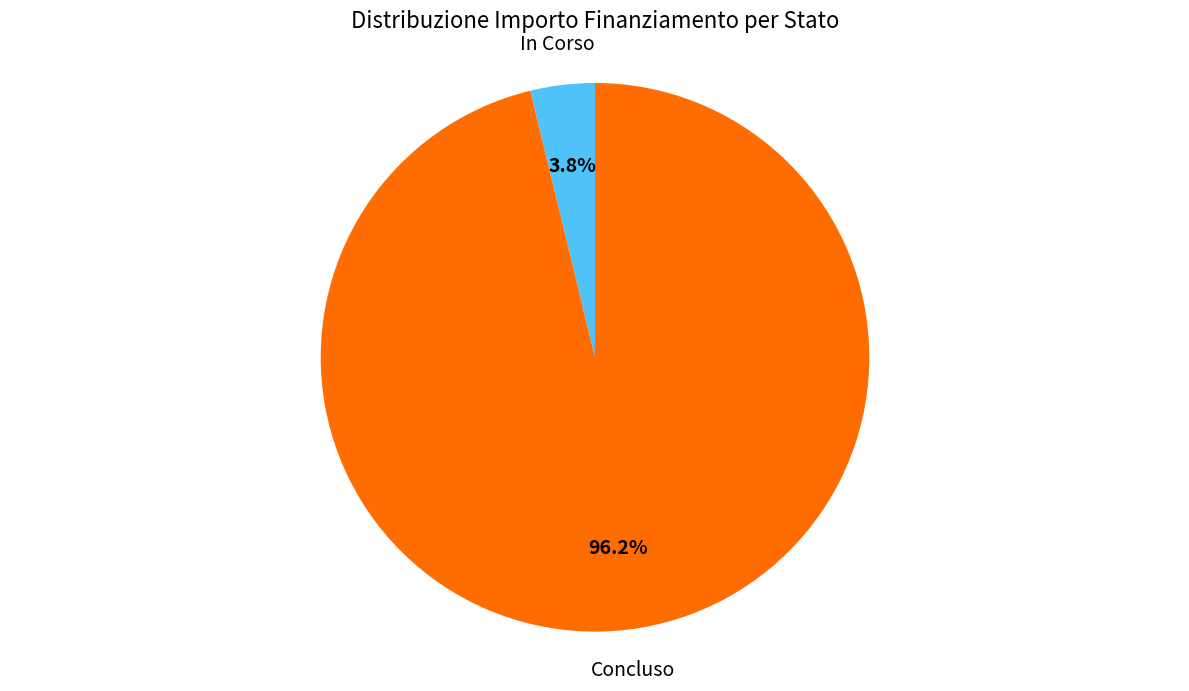

Is there any slice that represents more than half of the pie?

Yes